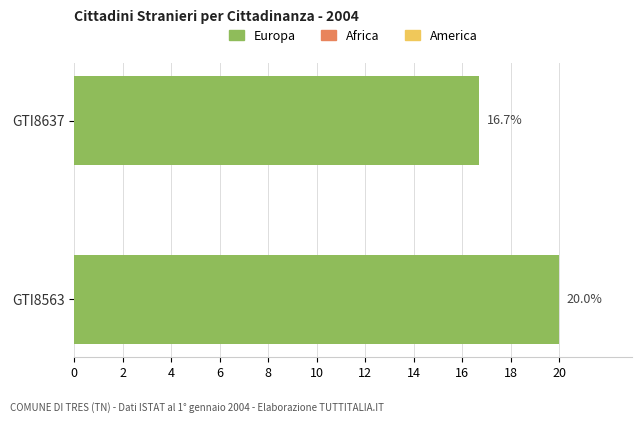

Is it true that the value at GTI8563 is 20.0?

True